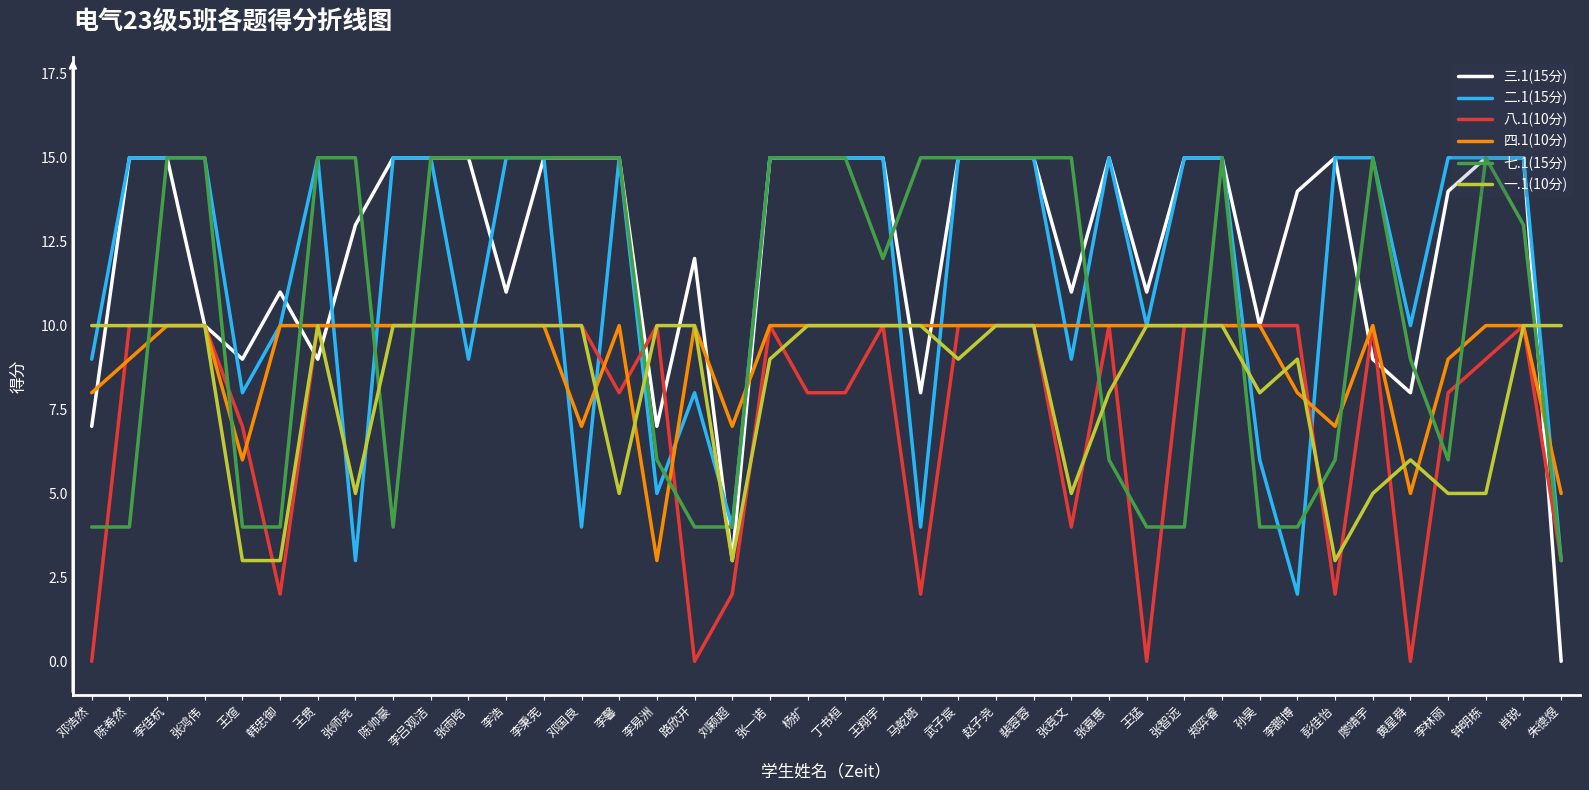

Is the value of 八.1(10分) at 李佳杭 greater than the value of 二.1(15分) at 张竞文?

Yes